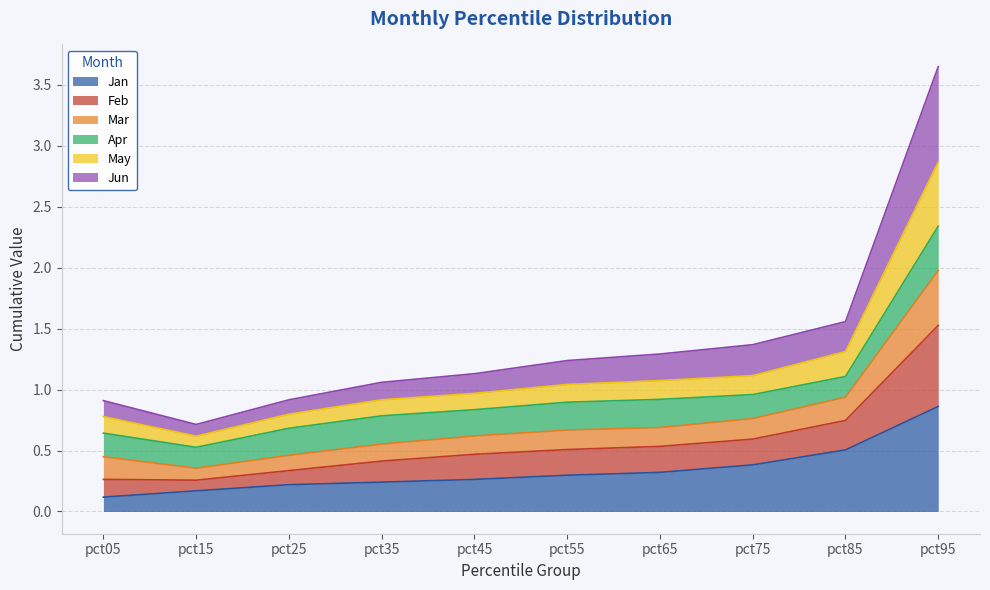

True or false: Jun and Jan intersect in this chart.

False